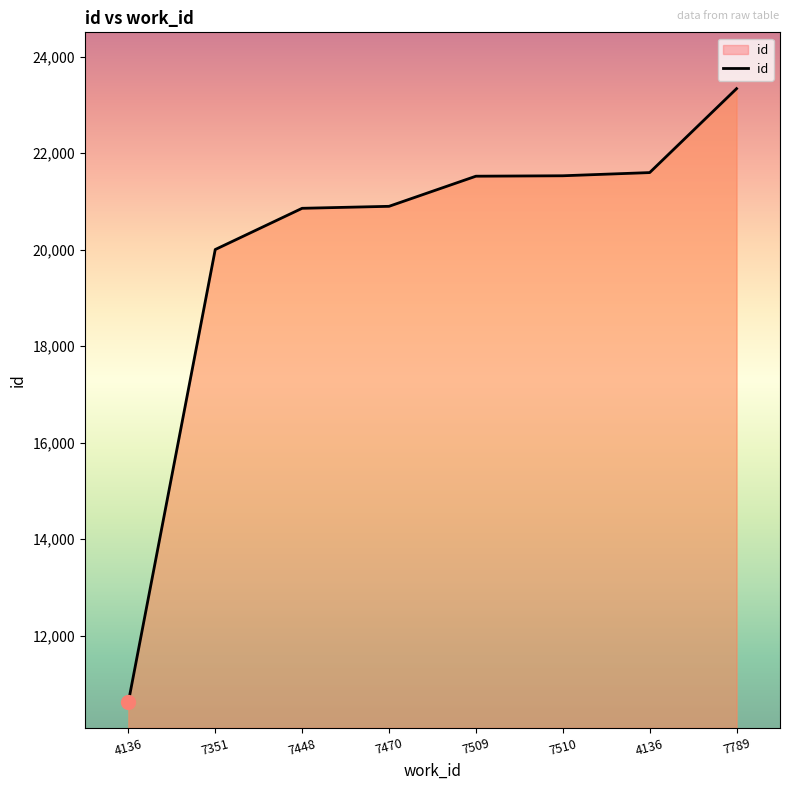

At which label does the data first exceed 21523?

7510